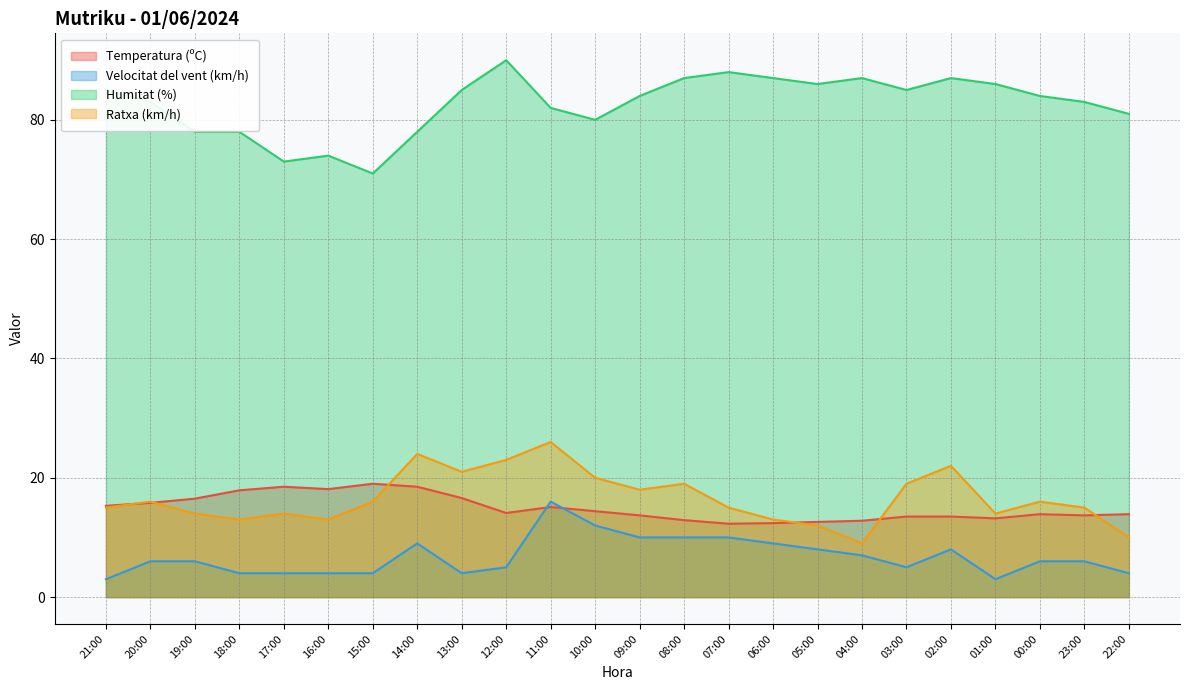

How many times do Temperatura (ºC) and Ratxa (km/h) cross each other?

6